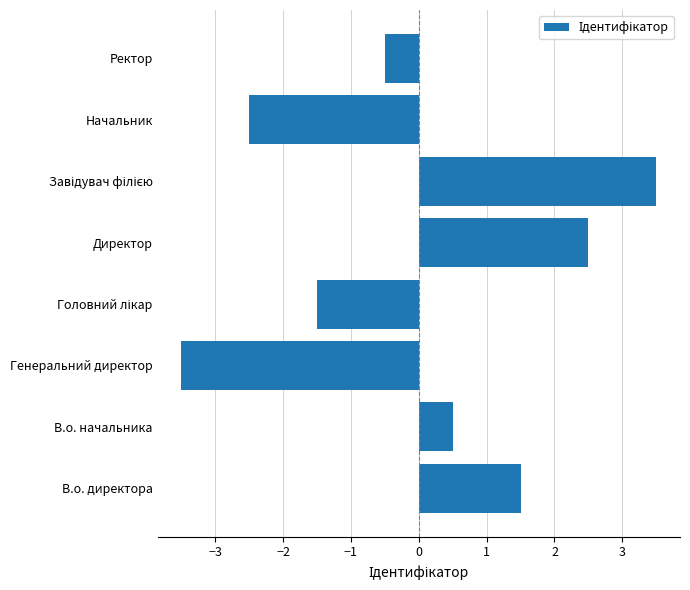

At which category does the chart reach its minimum across all series?

Генеральний директор